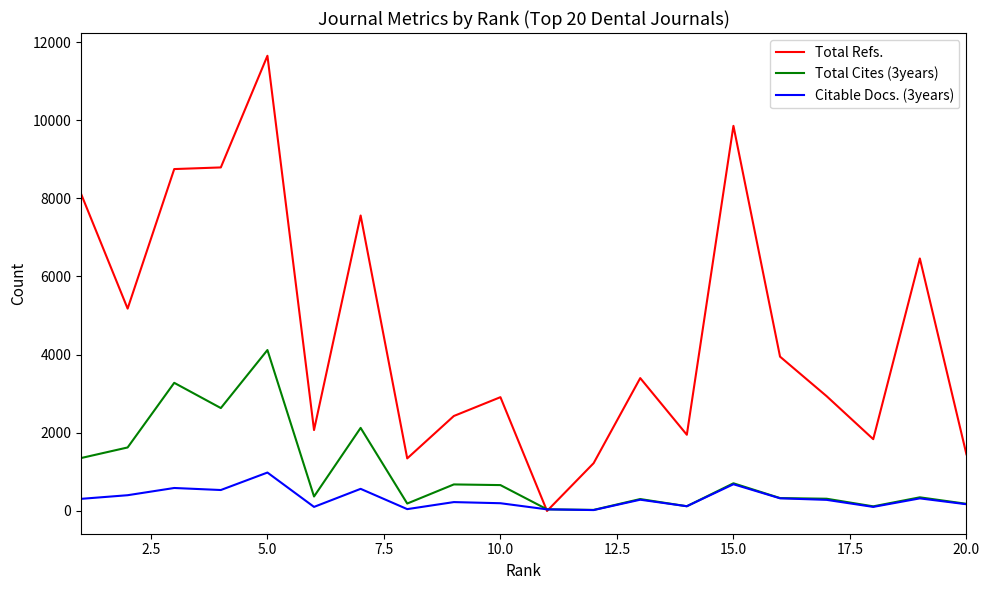

Does the chart display data point markers on the line(s)?

No